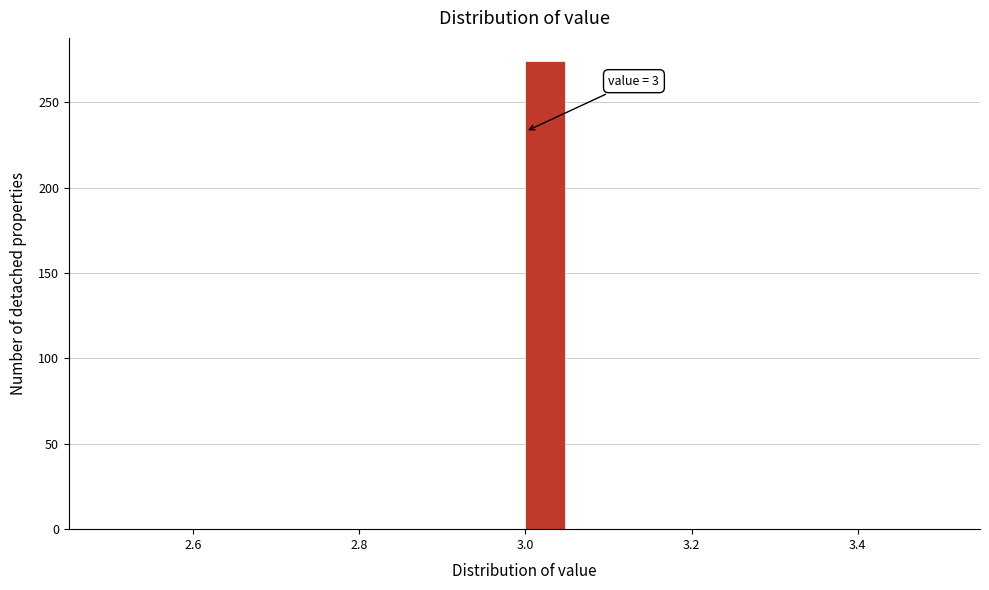

Read against the x-axis, roughly where is the centre of the tallest bar?

3.02